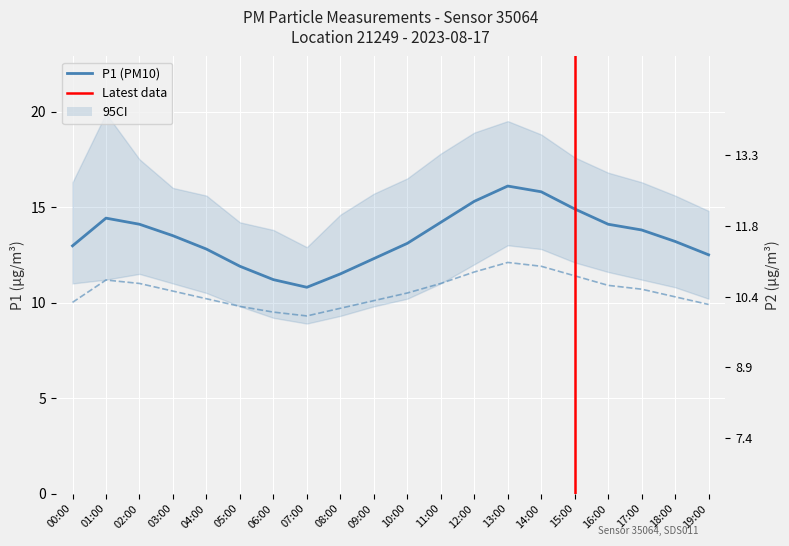

What is the label of the 13th point from the left?

12:00